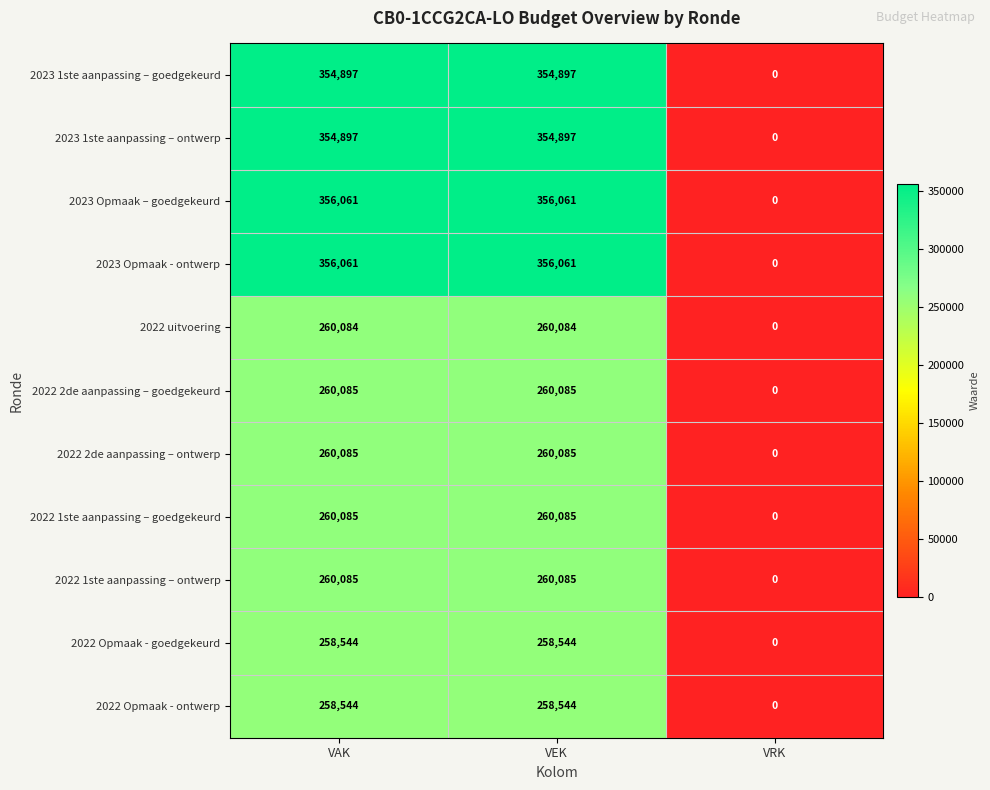

The 2023 1ste aanpassing – ontwerp series shows -180145 at VRK. True or false?

False